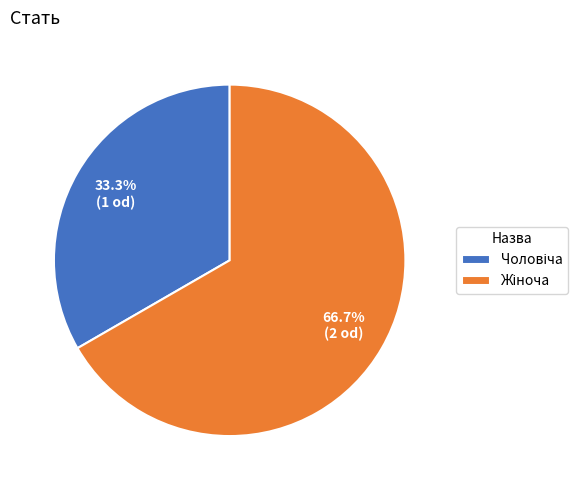

Does any single category account for the majority?

Yes